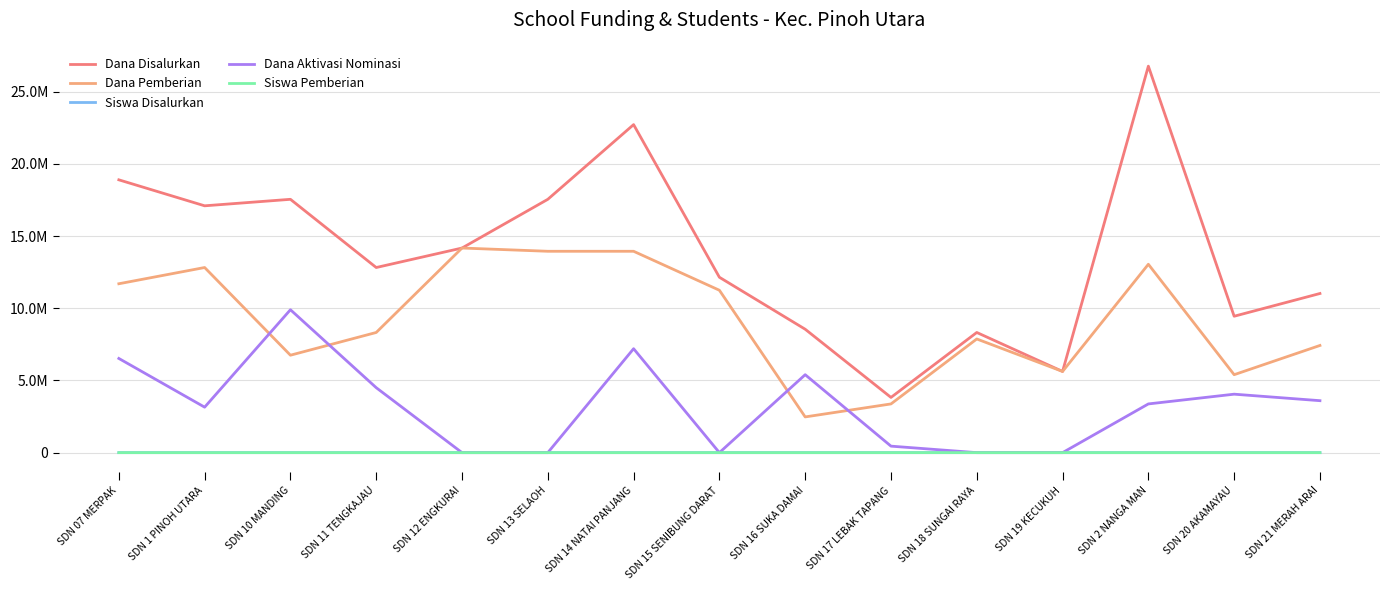

What are all the series names shown in the legend?

Dana Disalurkan, Dana Pemberian, Siswa Disalurkan, Dana Aktivasi Nominasi, Siswa Pemberian